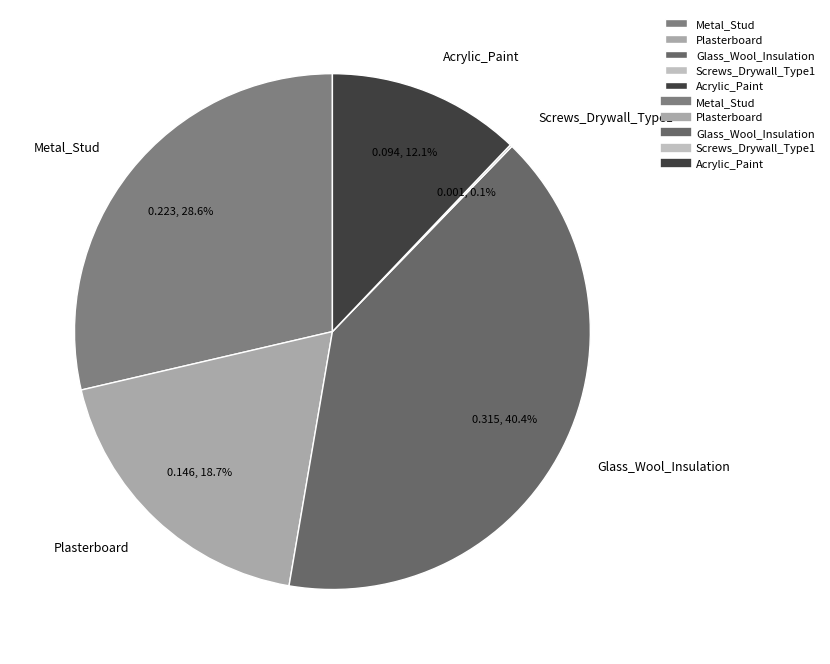

Which category has the biggest portion of the pie?

Glass_Wool_Insulation